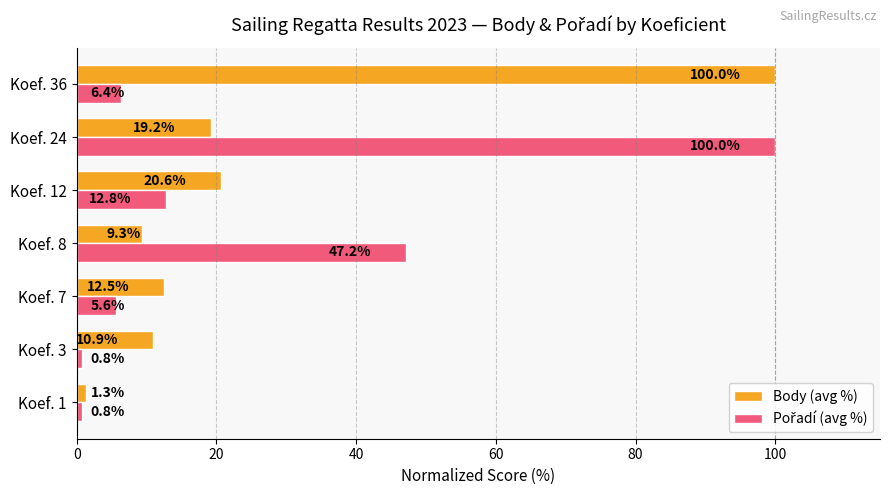

Which category has the highest value in the Body (avg %) series?

Koef. 36